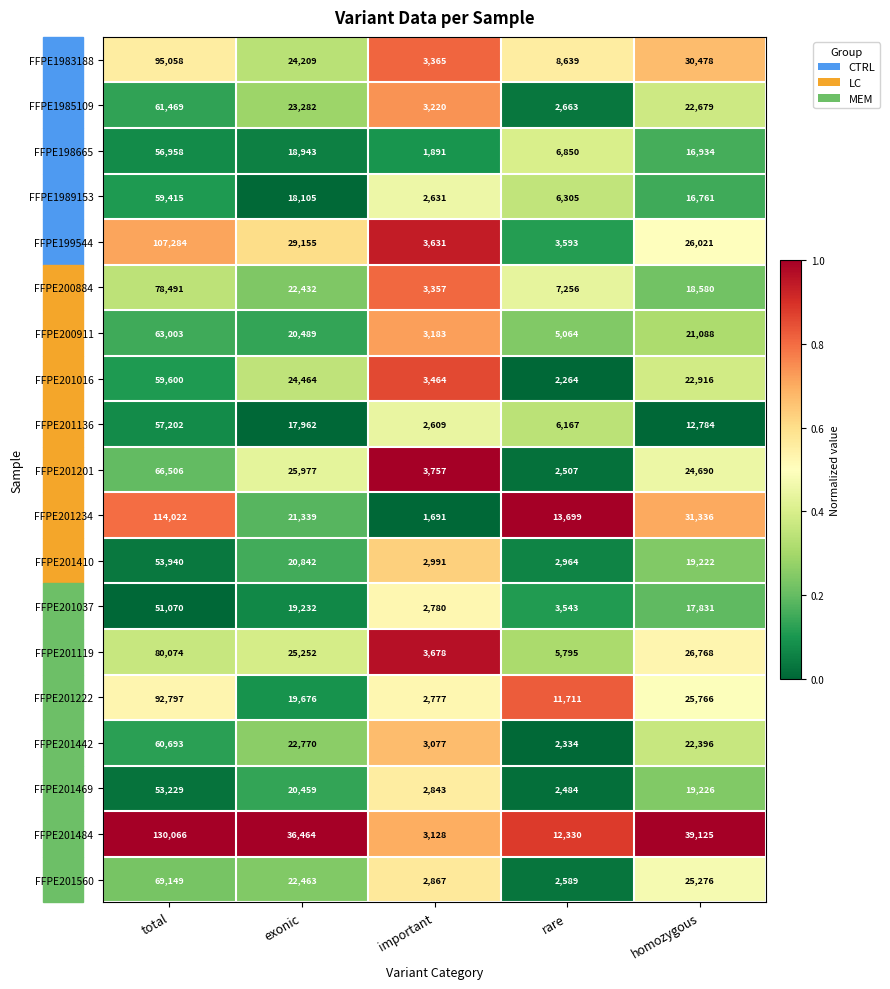

Where does the FFPE200884 series first go above 18580?

total